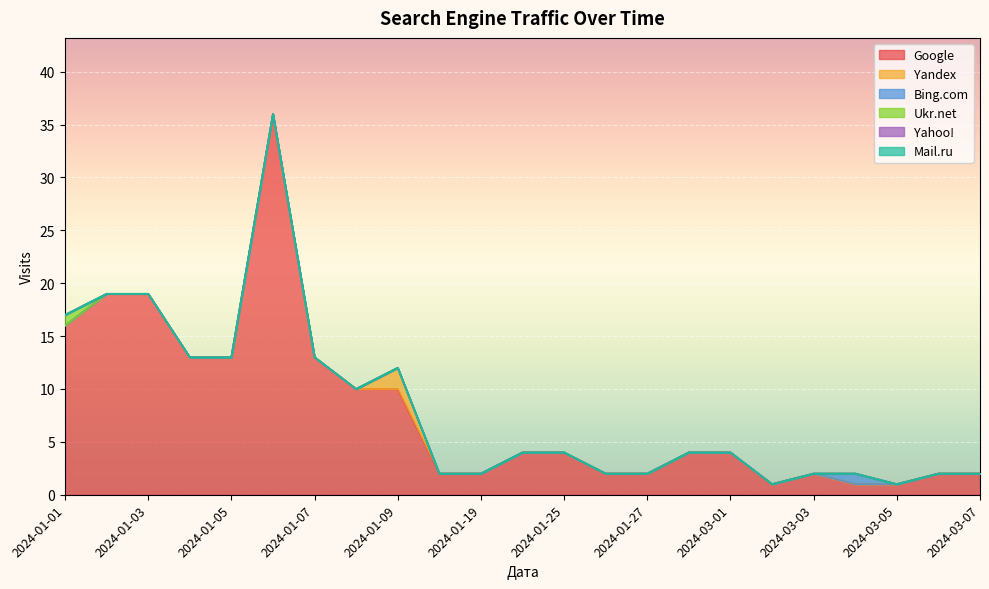

What is the greatest value displayed?

36